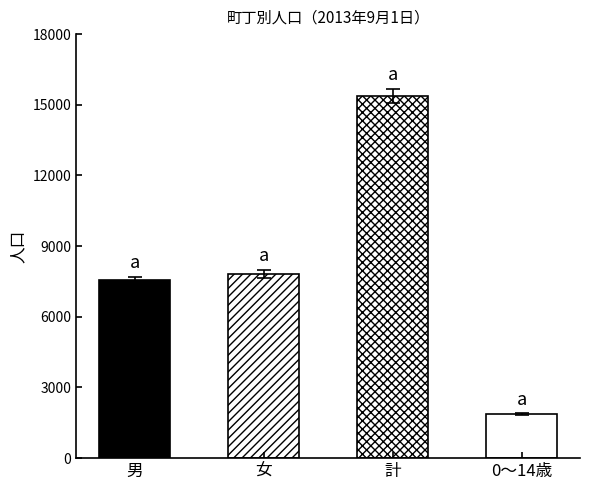

The 計 series shows 703 at 旭町１丁目. True or false?

False